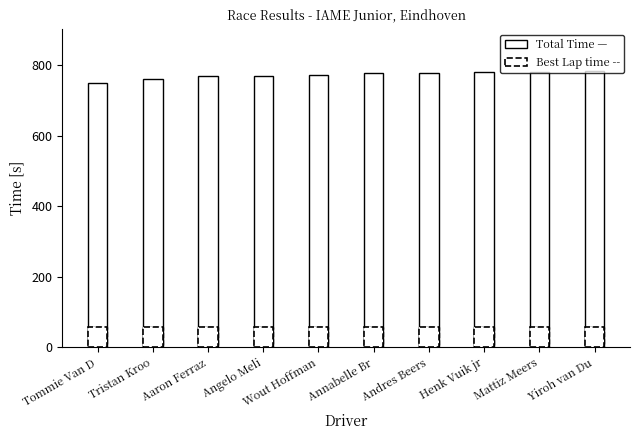

What are all the series names shown in the legend?

Total Time, Best Lap time